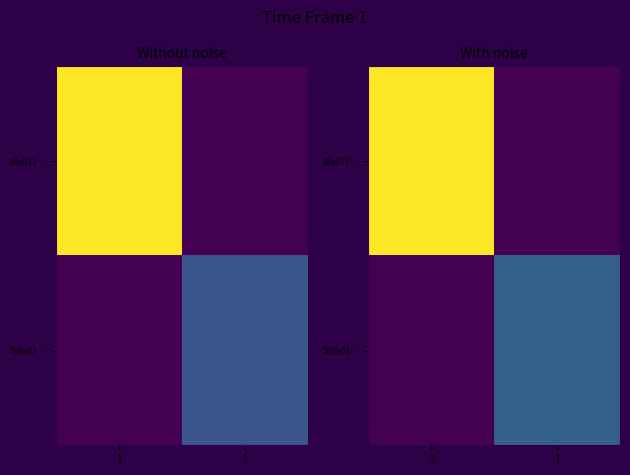

Which series changed the most between -1 and 1?

08e071…